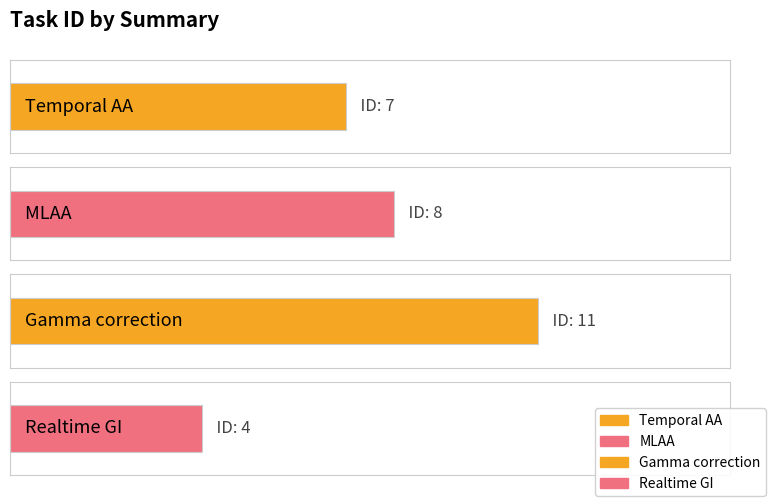

Does the chart contain stacked bars?

No